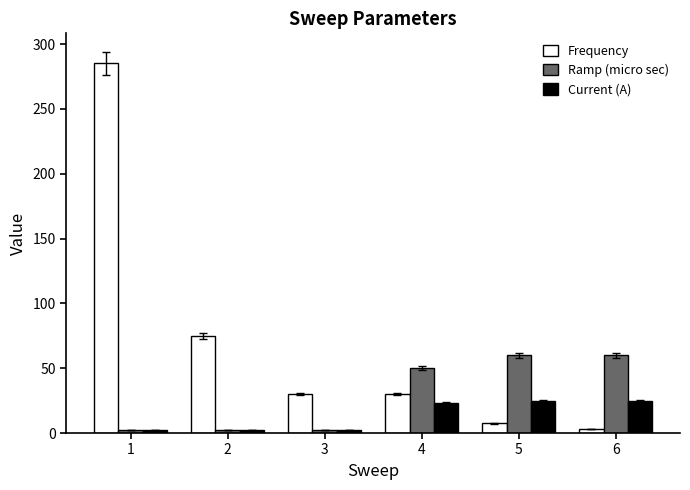

What is the minimum value shown in the chart?

2.3